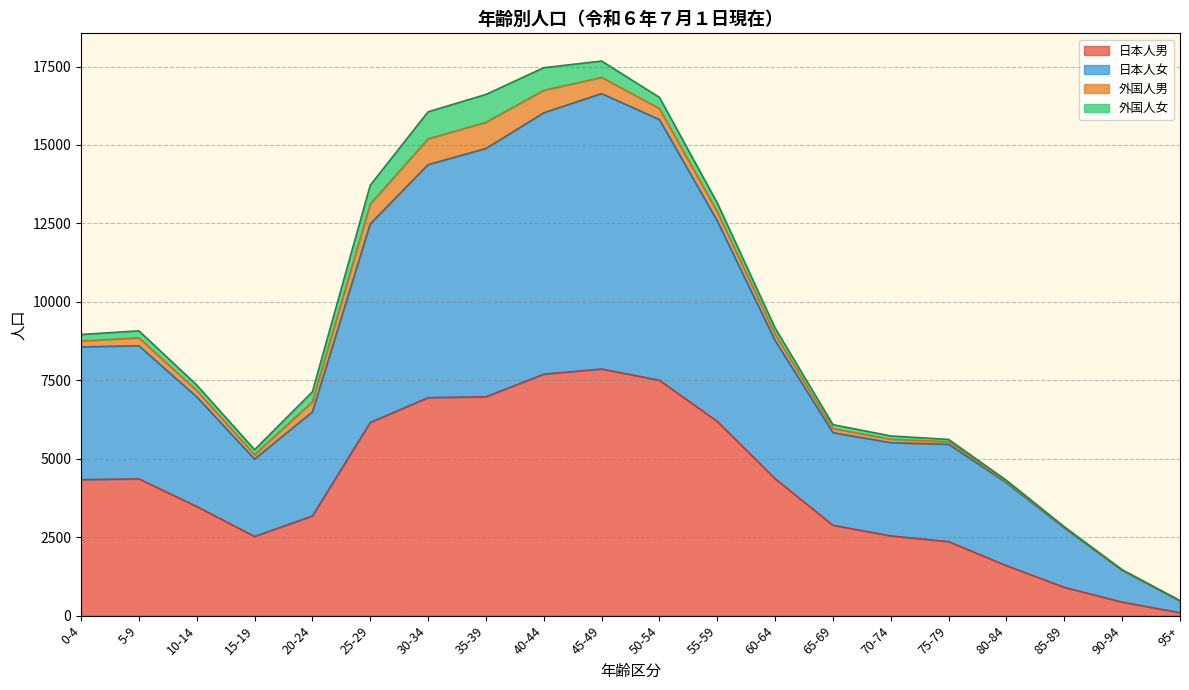

True or false: 日本人男 and 日本人女 intersect in this chart.

False